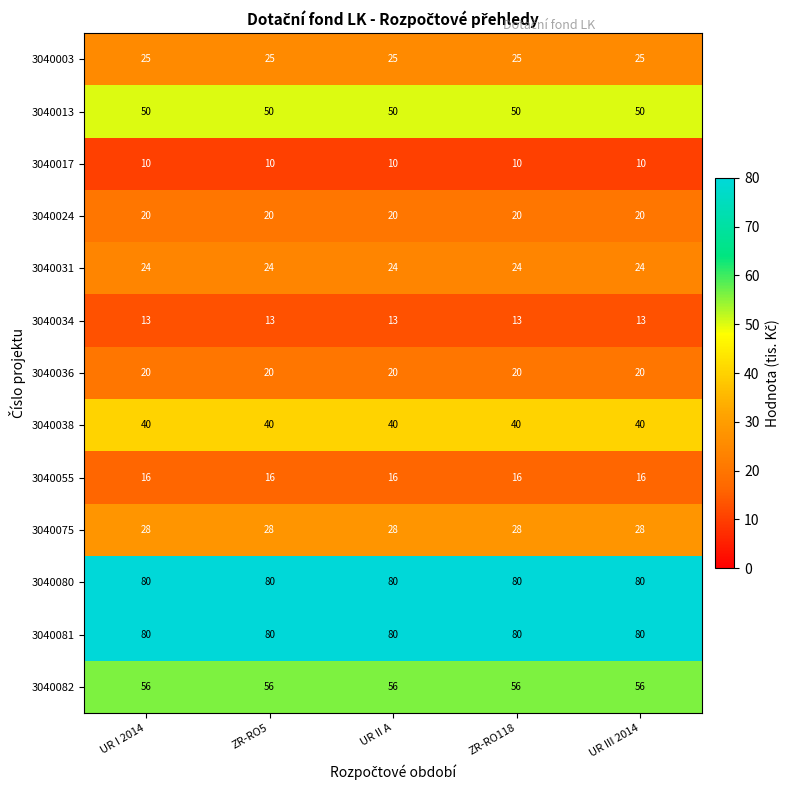

What is the sum of all 3040031 values?

120